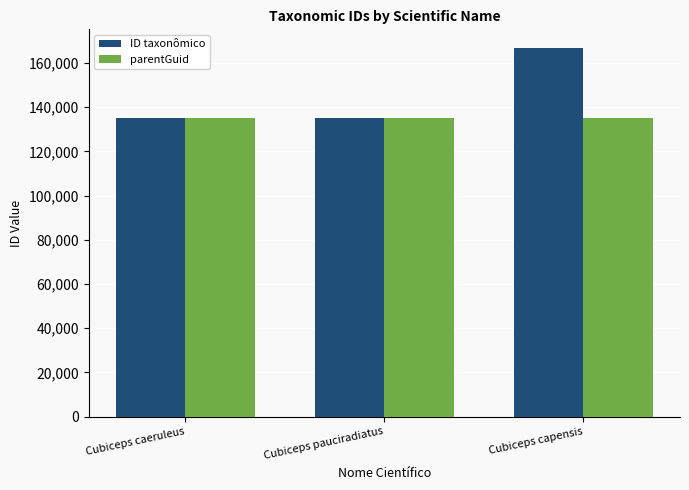

What is the maximum value for parentGuid?

134946